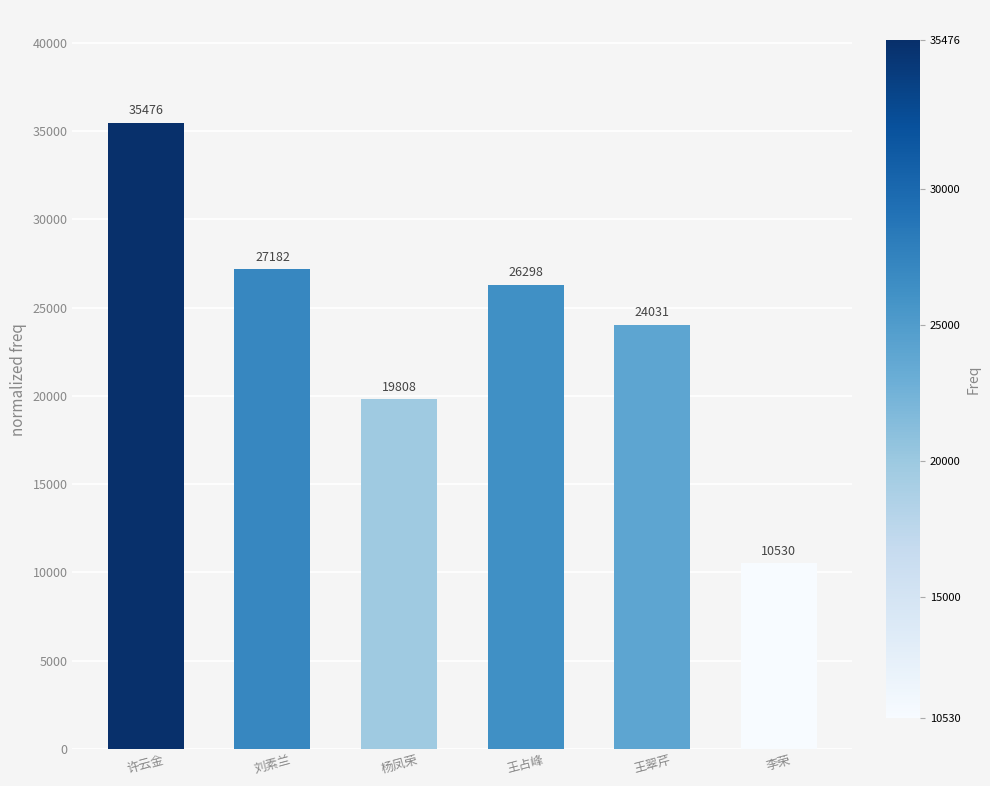

Does the chart contain any negative values?

No